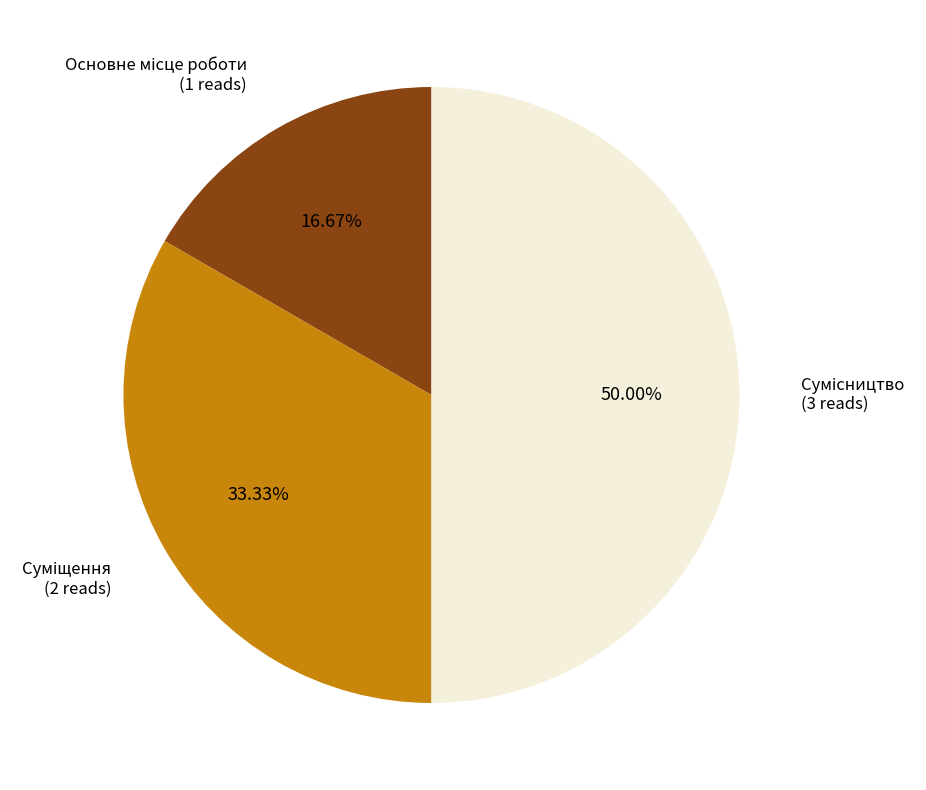

To the nearest percent, what is the average slice percentage?

33%